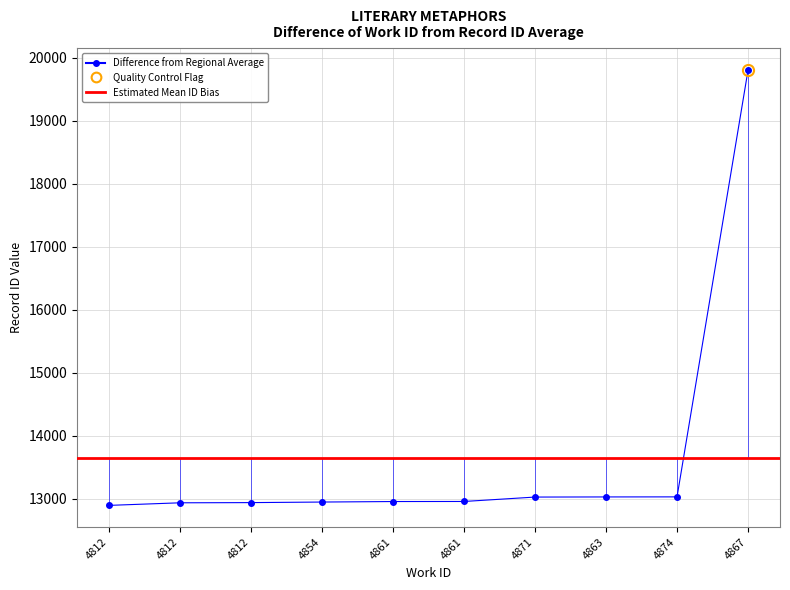

The value at 4812 is 19031. True or false?

False